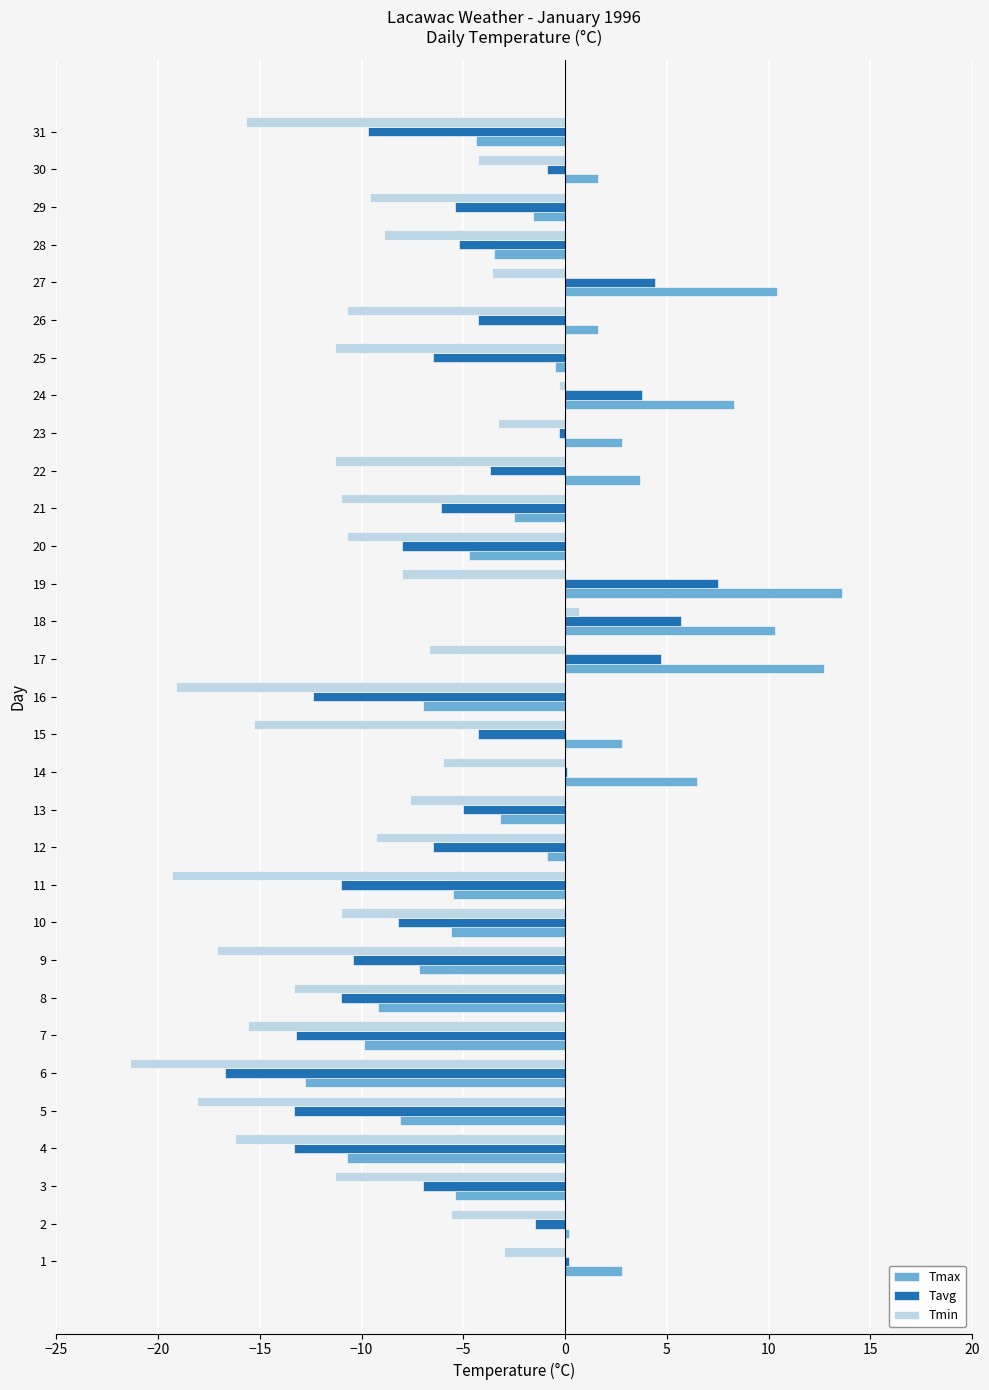

The value of Tmax at 23 is 0.9. True or false?

False